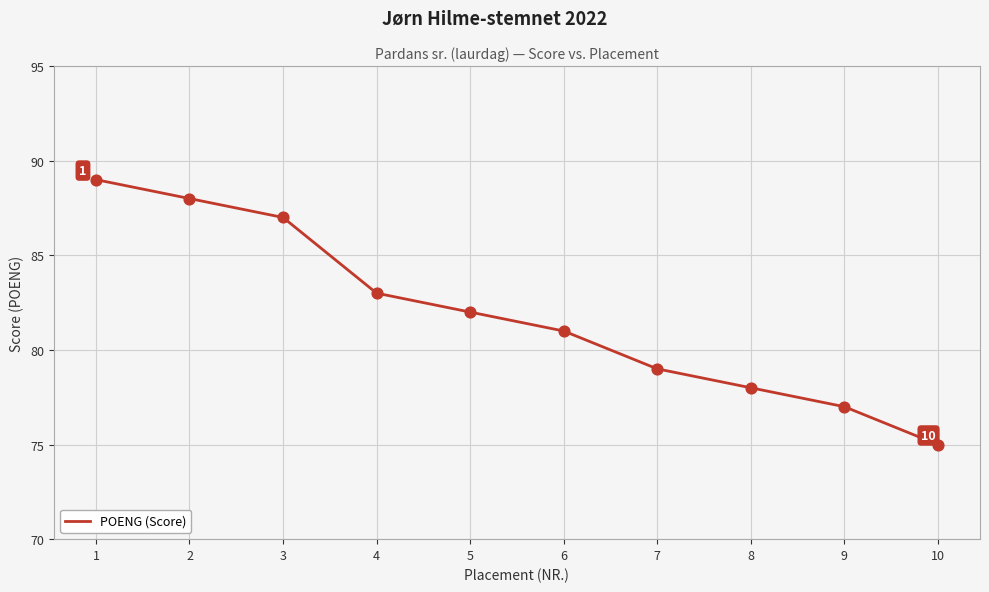

What is the change in value from 6 to 9?

-4